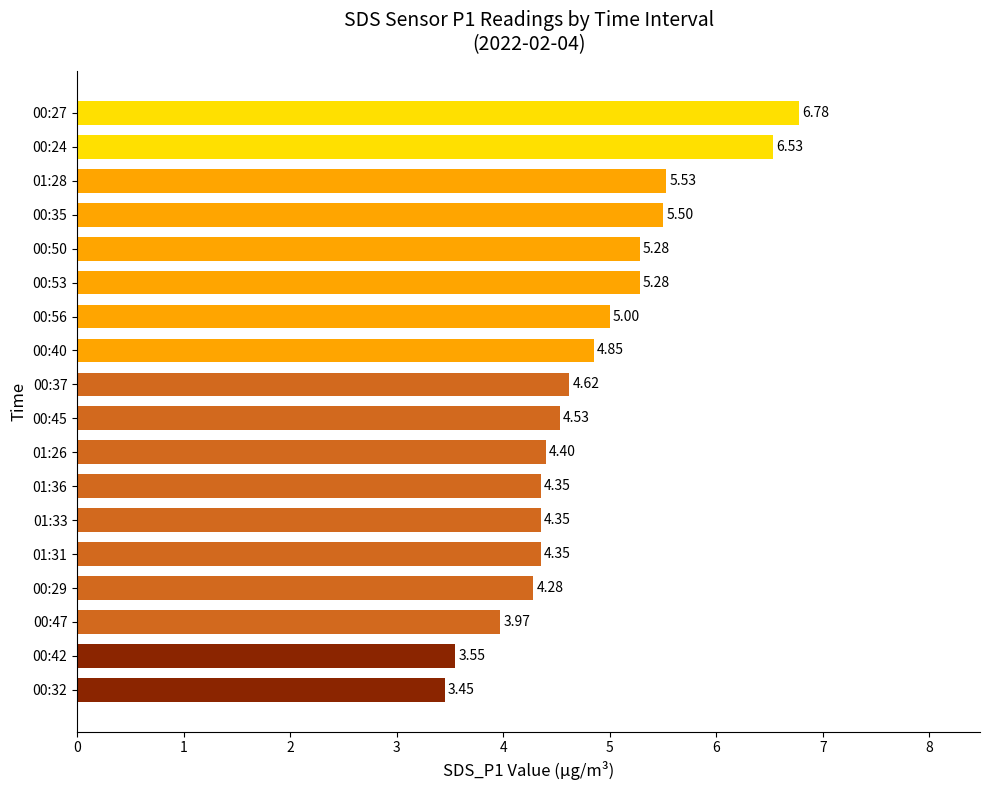

What is the sum of the values at 00:35 and 00:27?

12.3